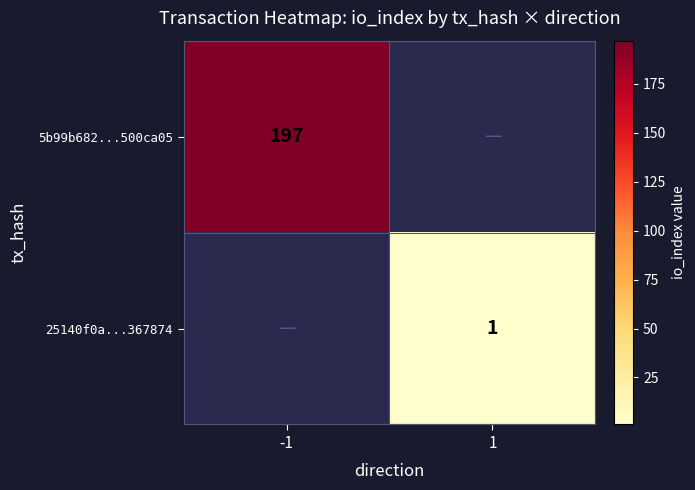

Which has a higher value, 1 or -1?

-1